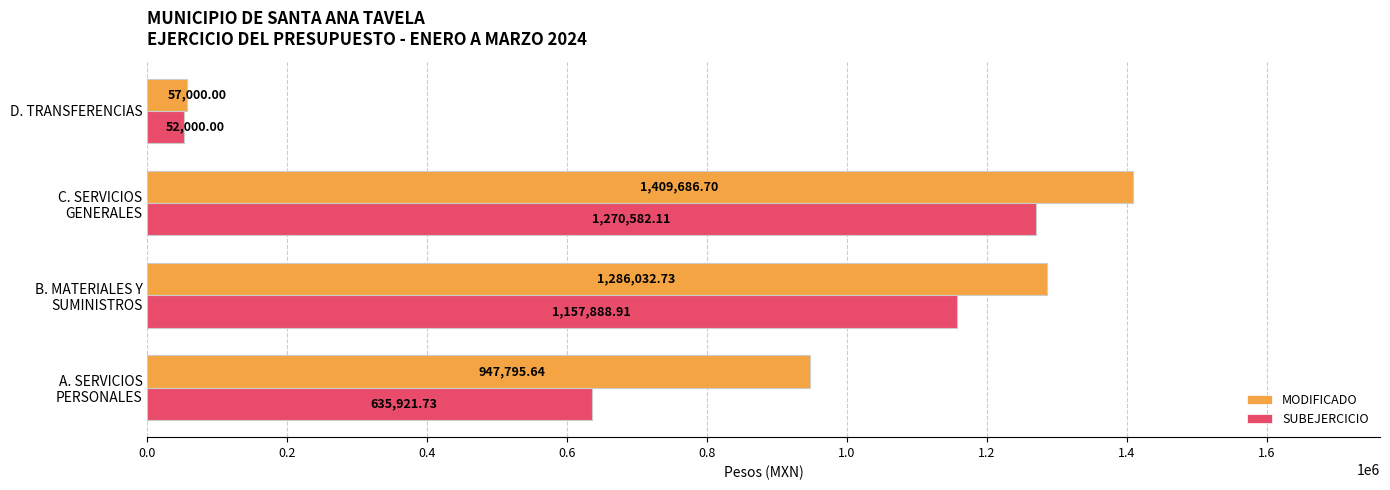

Rank the series at D. TRANSFERENCIAS from lowest to highest value.

SUBEJERCICIO, MODIFICADO